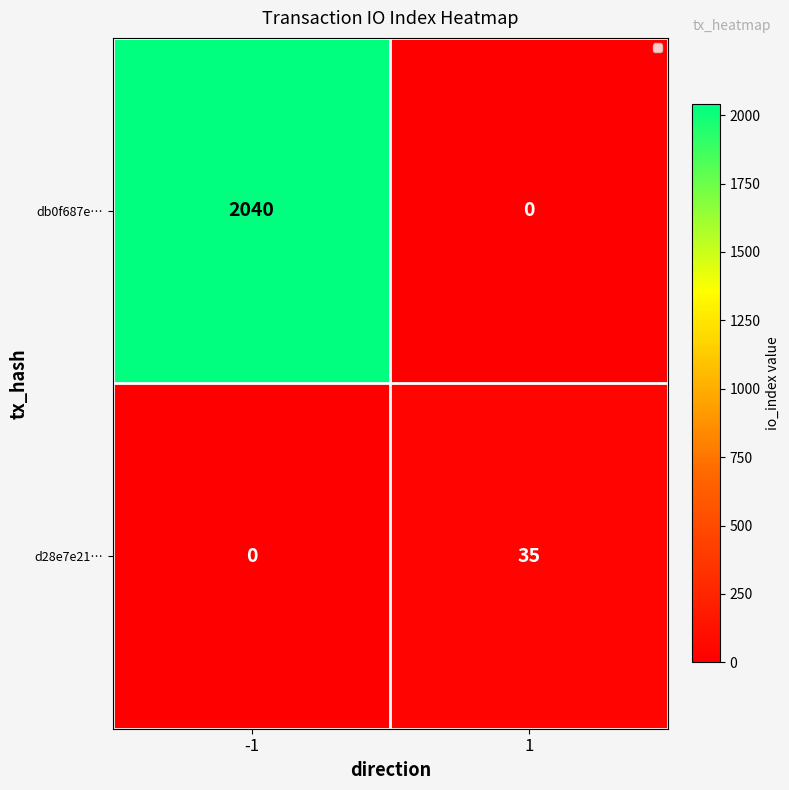

Is it true that db0f687e… equals 2040 at -1?

True